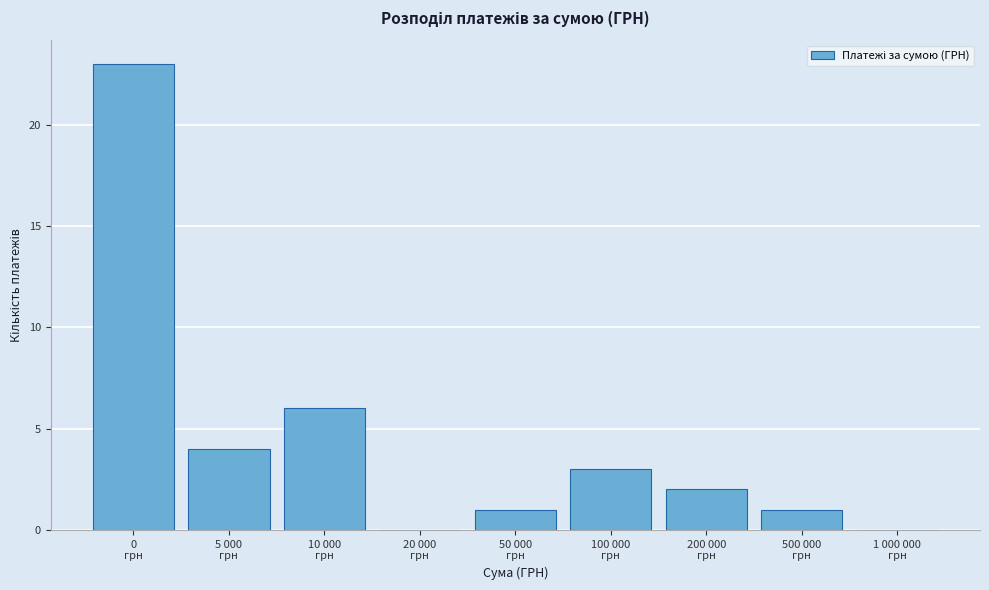

What is the greatest value displayed?

23